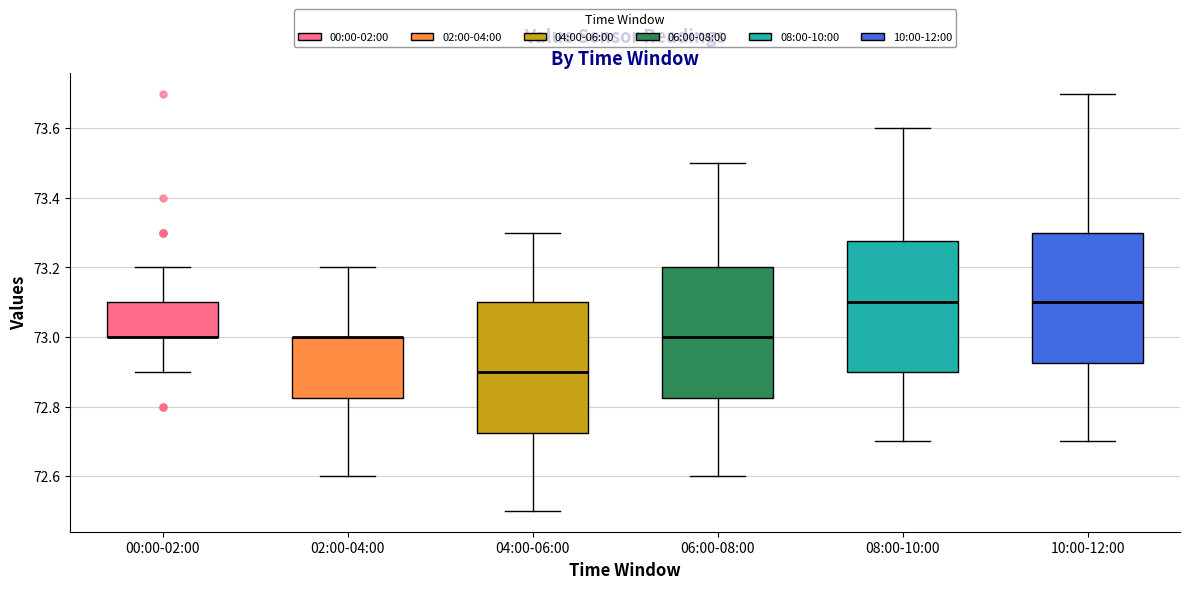

Reading left to right, read every box against the y-axis: the position of its median line, the range the box covers, and the ends of its whiskers. The values are not printed on the chart, so give them approximately, as read against the axis.

00:00-02:00: median 73.00 (drawn on the box's lower edge), box 73.00 to 73.10, whiskers 72.90 to 73.20
02:00-04:00: median 73.00 (drawn on the box's upper edge), box 72.82 to 73.00, whiskers 72.60 to 73.20
04:00-06:00: median 72.90, box 72.72 to 73.10, whiskers 72.50 to 73.30
06:00-08:00: median 73.00, box 72.82 to 73.20, whiskers 72.60 to 73.50
08:00-10:00: median 73.10, box 72.90 to 73.28, whiskers 72.70 to 73.60
10:00-12:00: median 73.10, box 72.92 to 73.30, whiskers 72.70 to 73.70